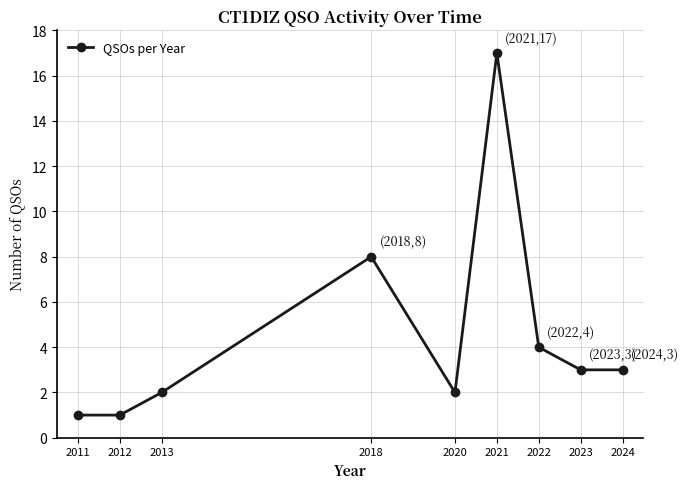

How many series are shown in this chart?

1